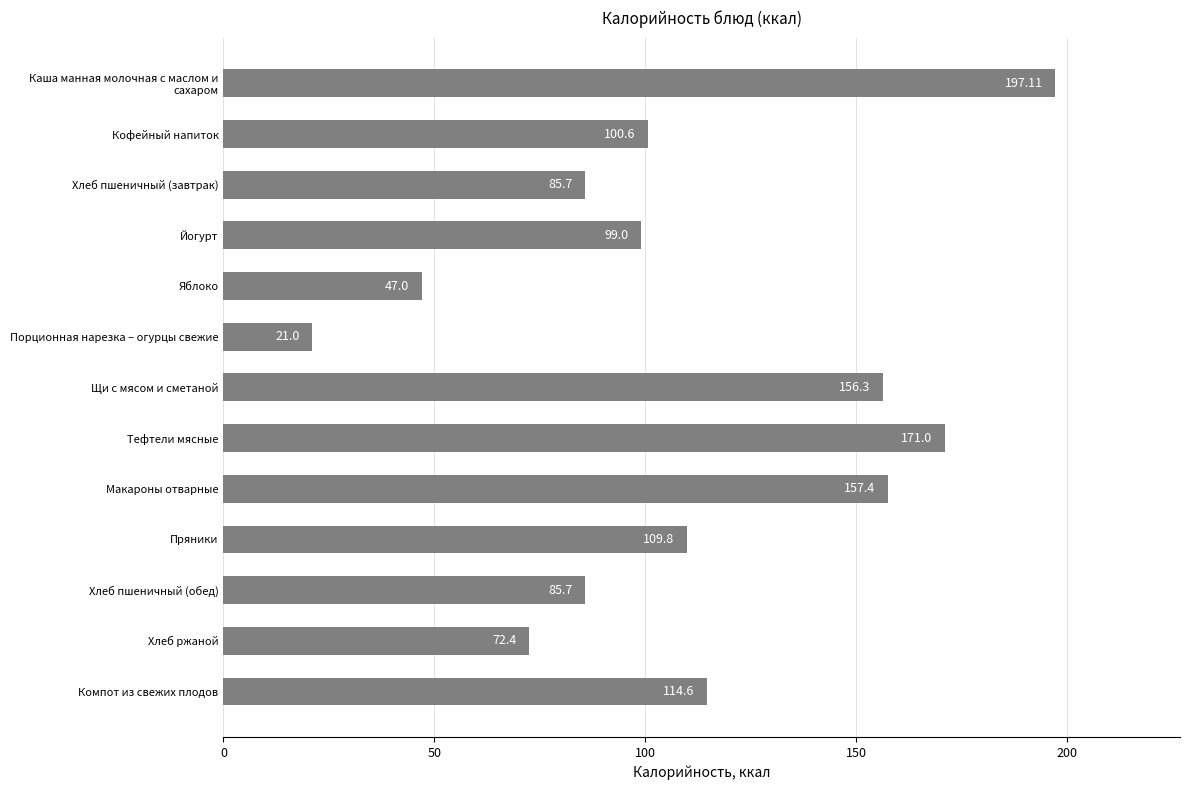

What is the difference between the maximum and minimum values?

176.1